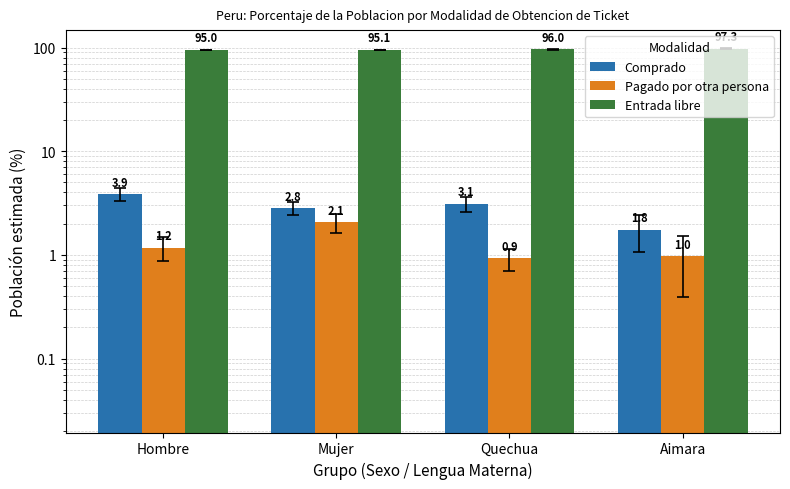

What is the difference between the highest and lowest values at Mujer?

93.1